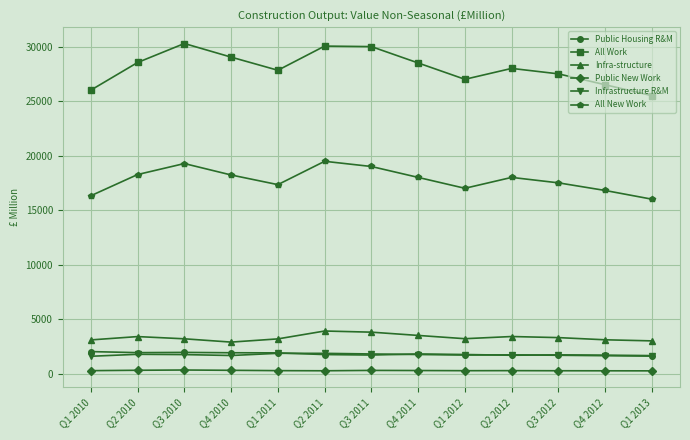

What is the difference between the highest and lowest values at Q2 2012?

27730